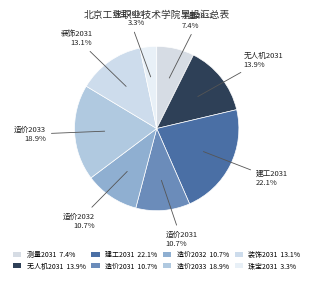

True or false: 造价2032 accounts for 18% of the total.

False